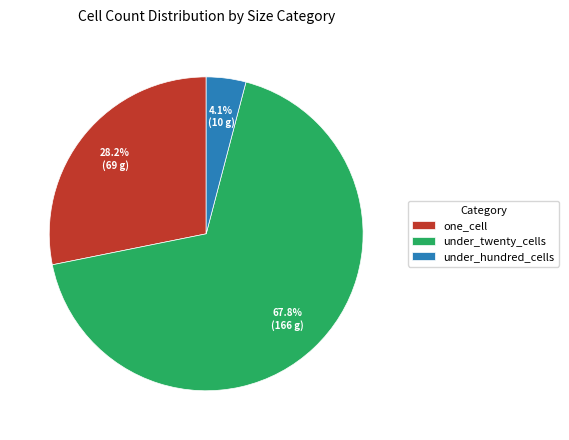

Is it true that one_cell is 28% of the pie?

True